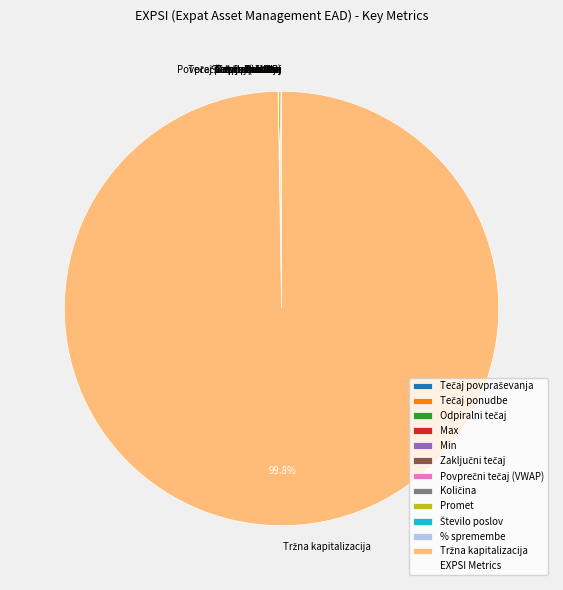

Is there any slice that represents more than half of the pie?

Yes